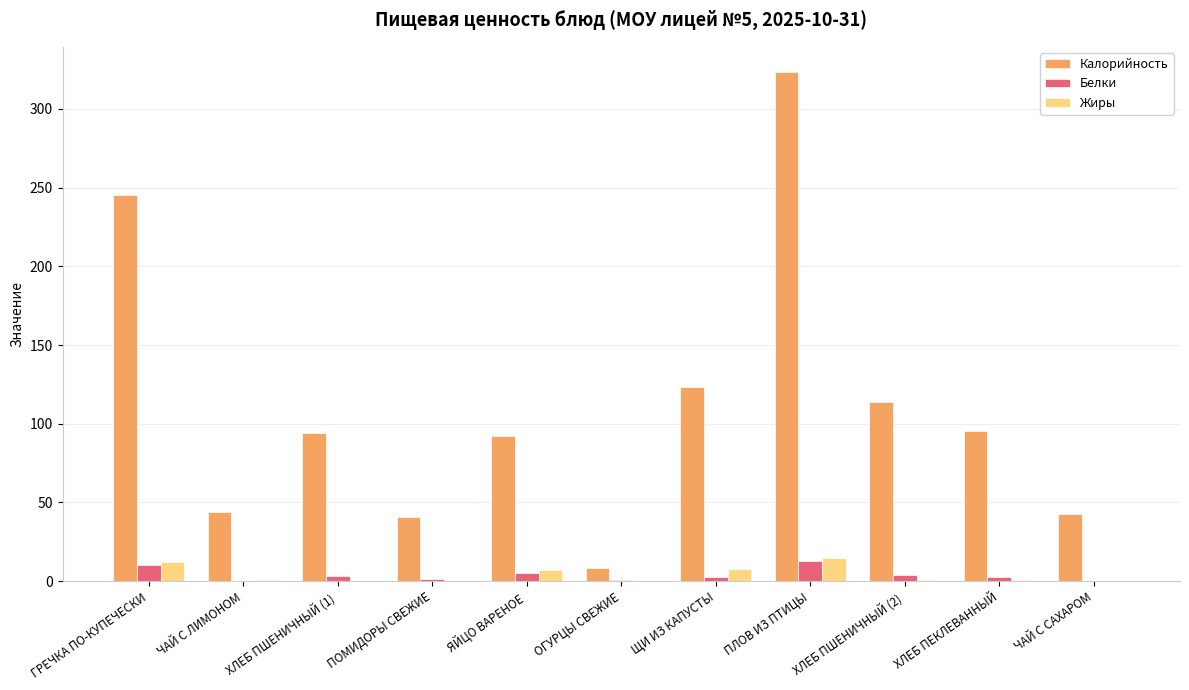

Which series changed the most between ГРЕЧКА ПО-КУПЕЧЕСКИ and ОГУРЦЫ СВЕЖИЕ?

Калорийность